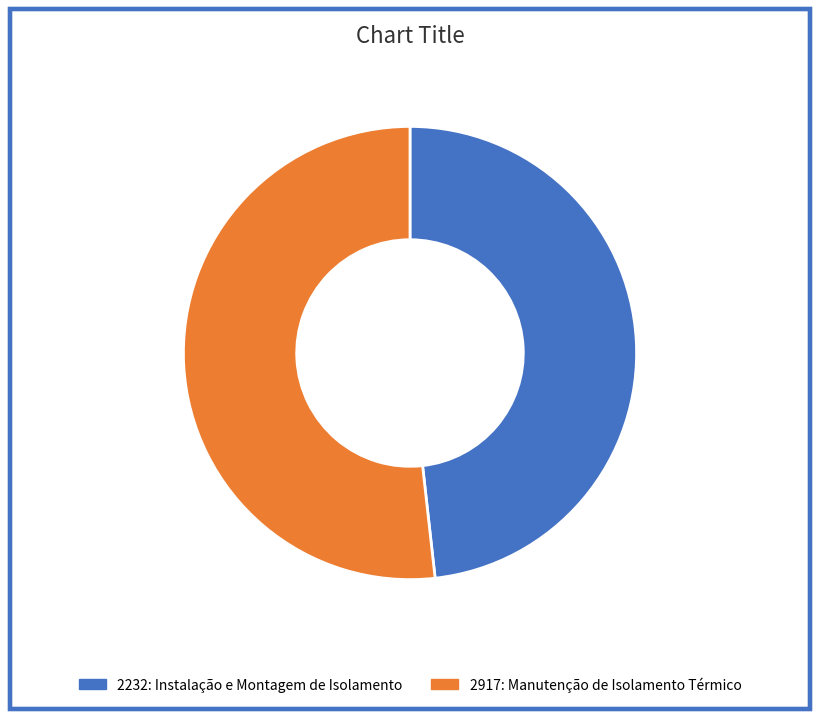

Combined, do 2917: Manutenção de Isolamento Térmico and 2232: Instalação e Montagem de Isolamento account for over 50%?

Yes